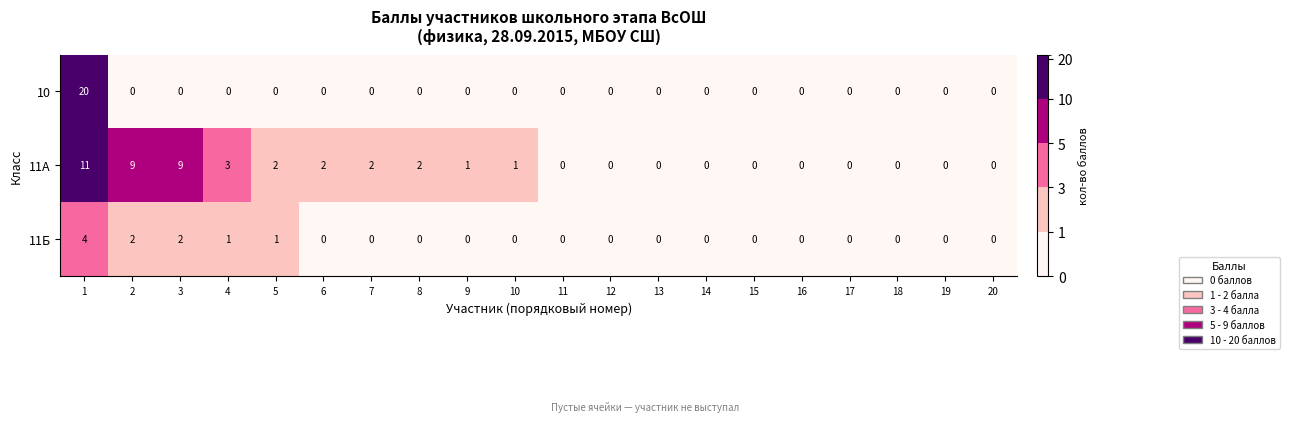

Which series has the largest total across all categories?

11А